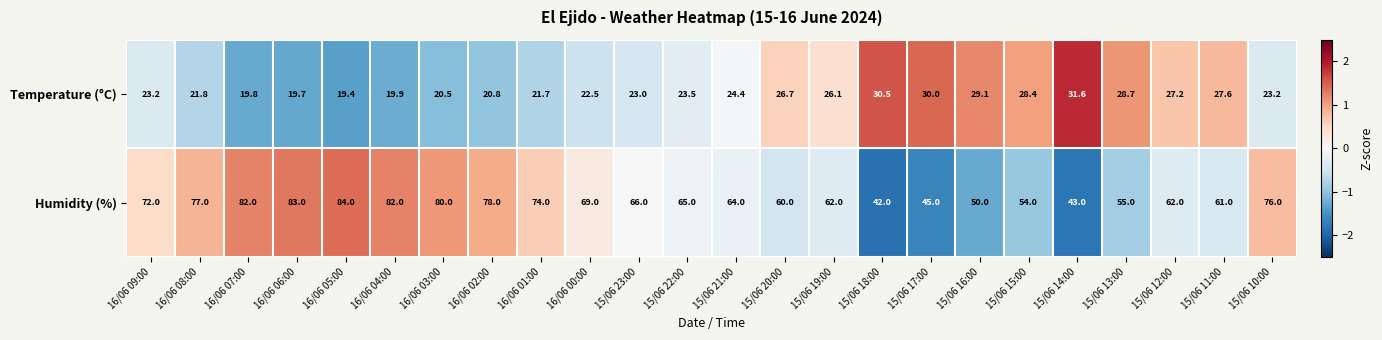

What is the average value of the Temperature (°C) series?

24.6